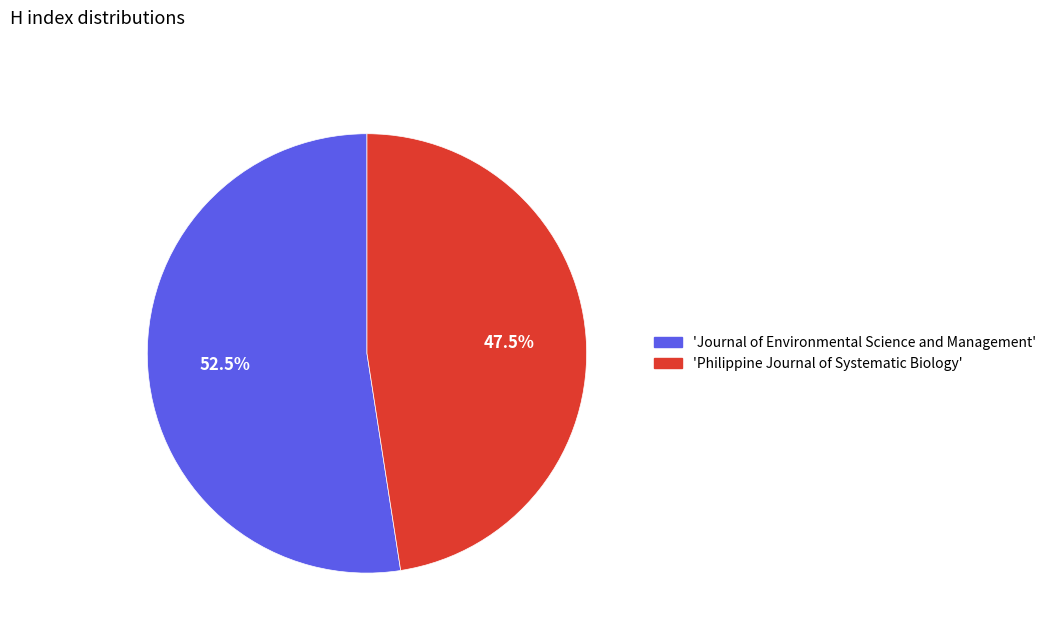

Is the sum of 'Philippine Journal of Systematic Biology' and 'Journal of Environmental Science and Management' greater than half?

Yes